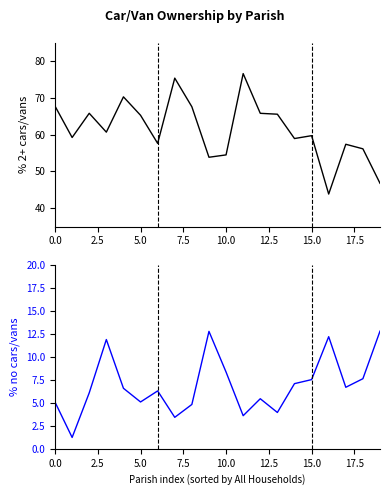

What position from the left is 5.0?

3